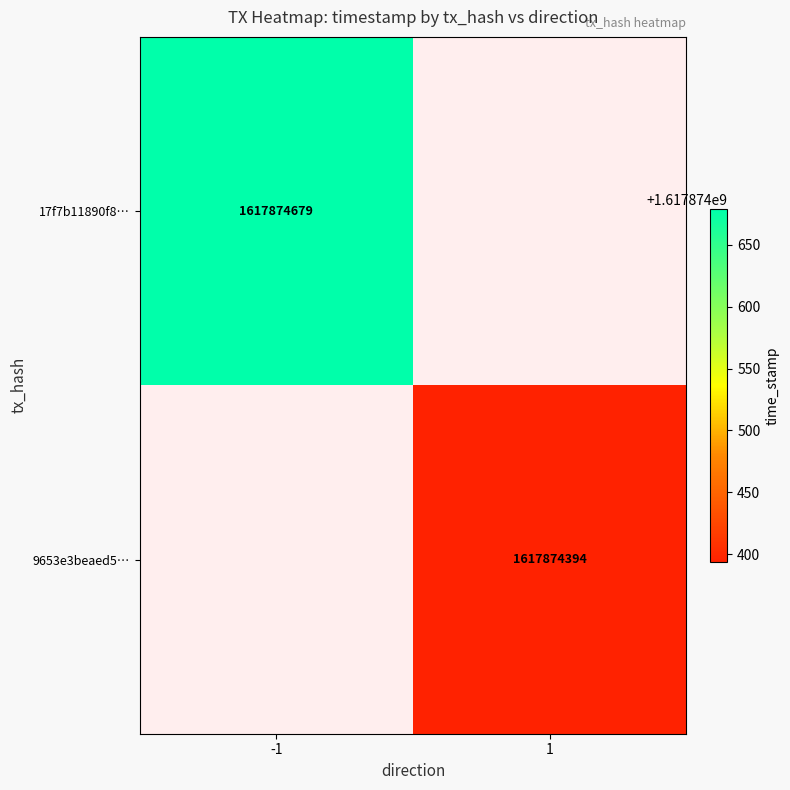

Which series has the largest range (max minus min)?

17f7b11890f8bdaf309c8f7b283f4957fca0d04